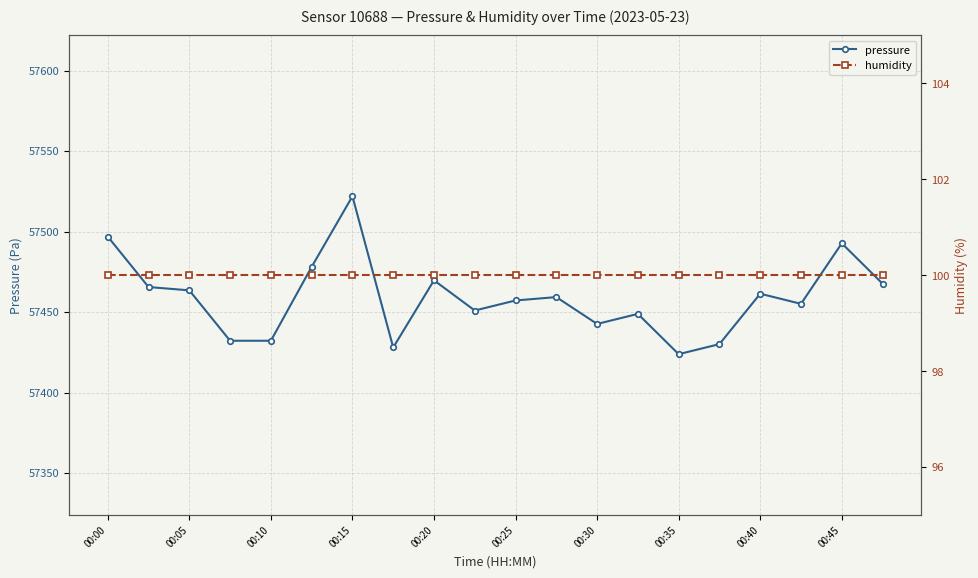

In pressure, how many points are lower than both neighbors (excluding endpoints)?

5